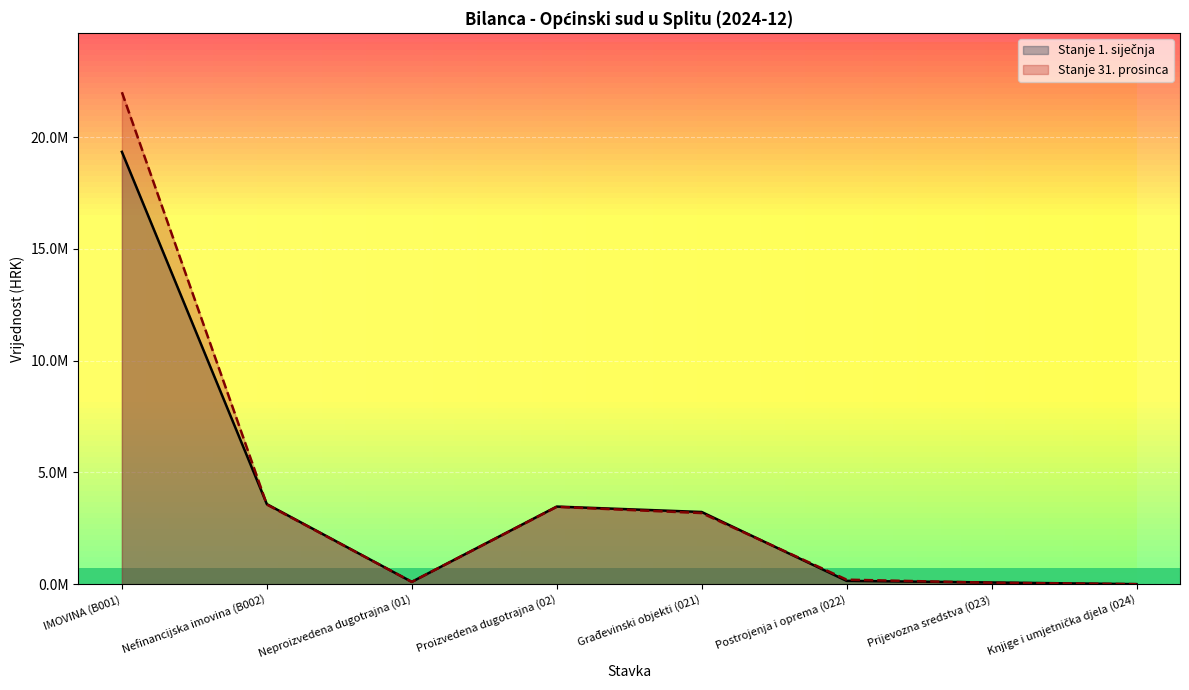

At which label is Stanje 31. prosinca closest to 11003319?

Nefinancijska imovina (B002)